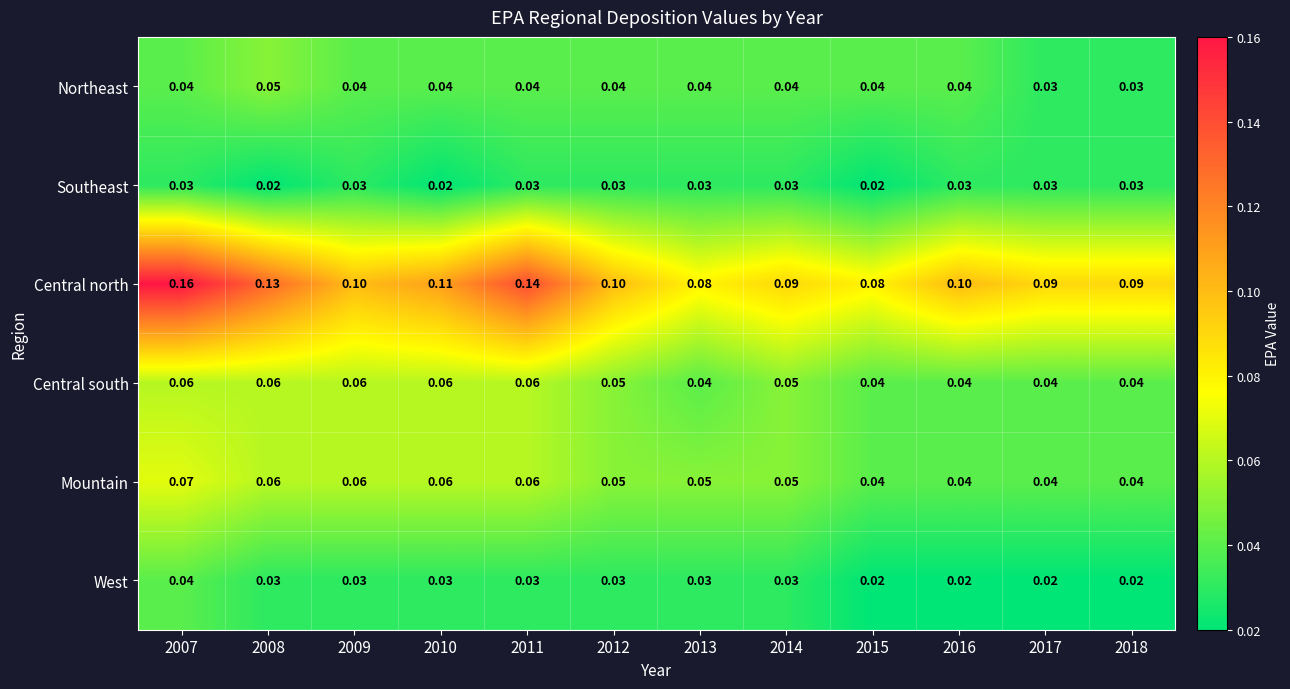

Which series has the largest range (max minus min)?

Central north